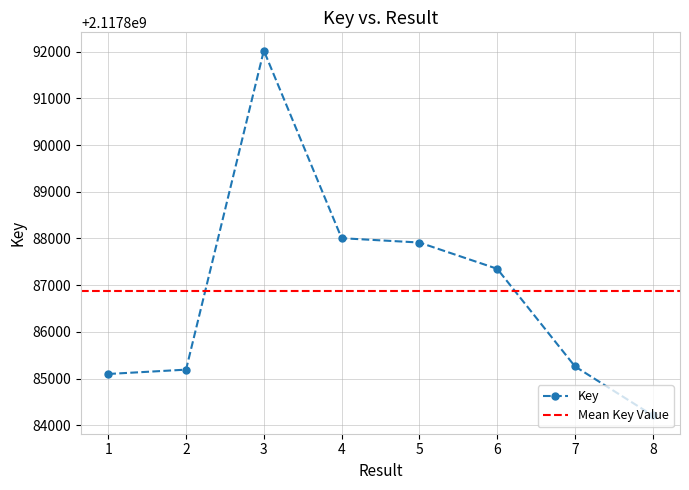

What is the change in value from 1 to 8?

-889